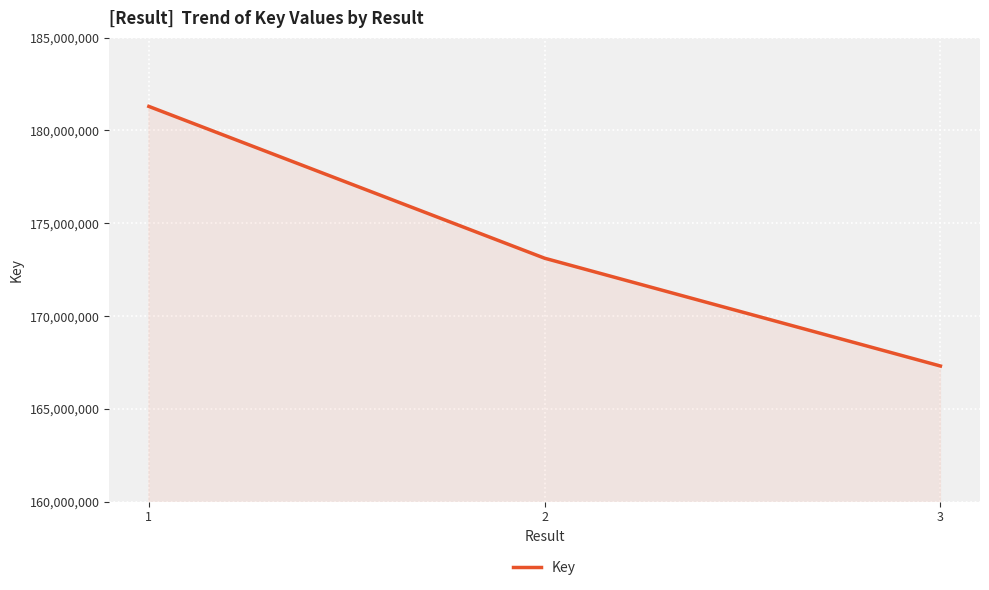

What is the difference between the maximum and minimum values?

13991760